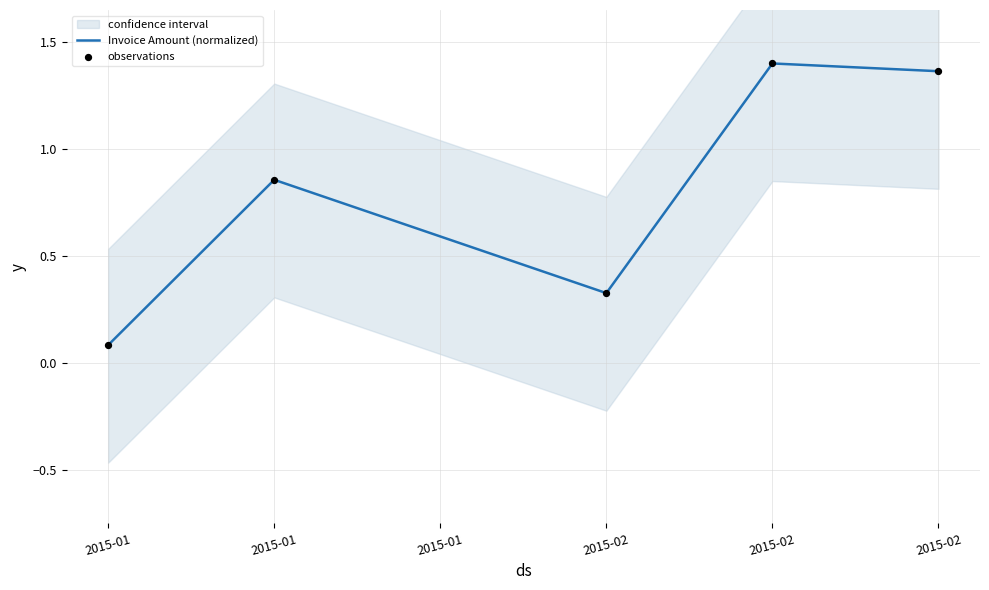

What is the total value across all series at 2015-01?

0.2